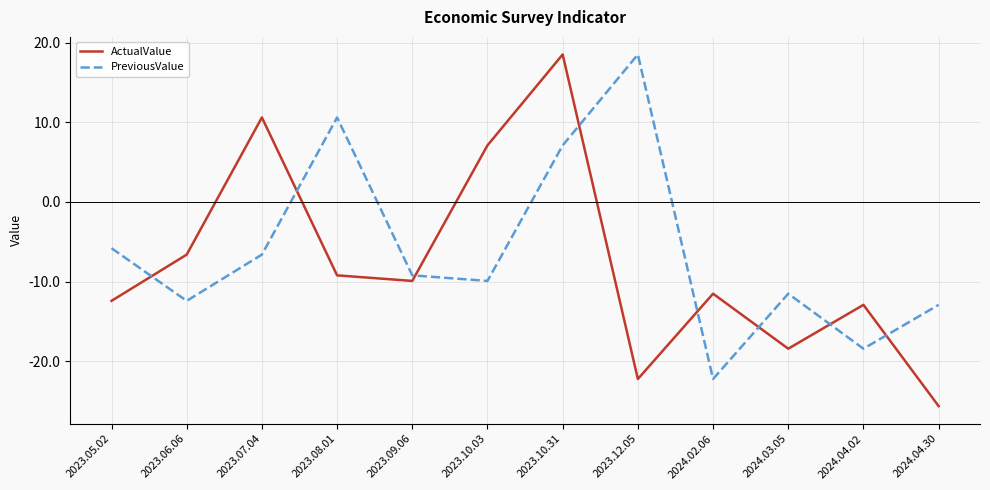

What position from the left is 2023.10.31?

7